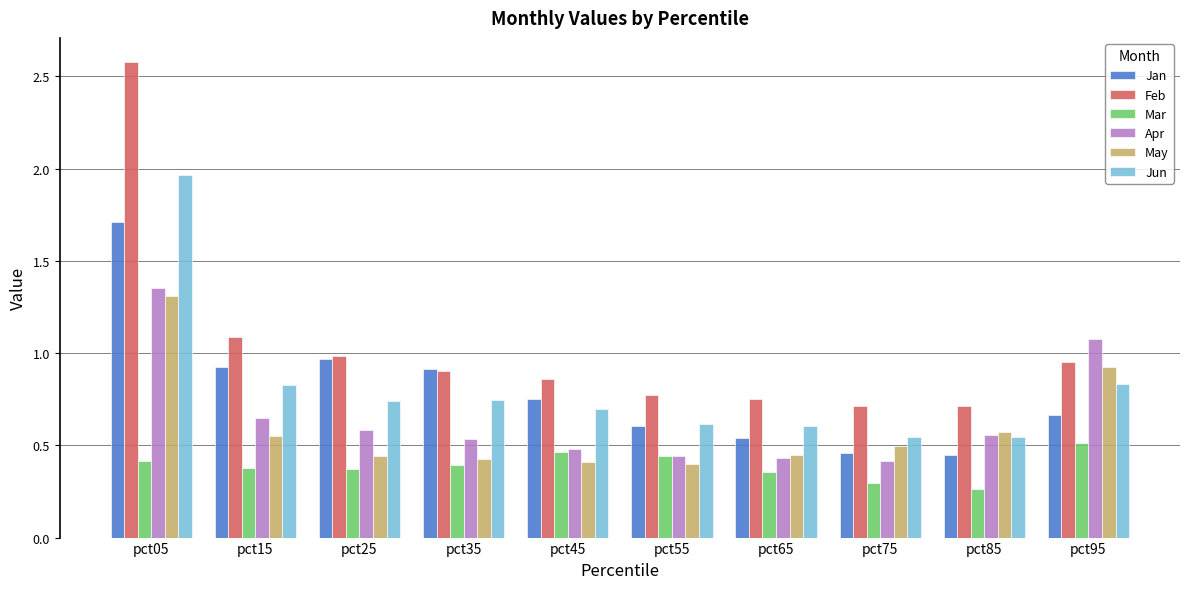

Which series changed the most between pct05 and pct25?

Feb